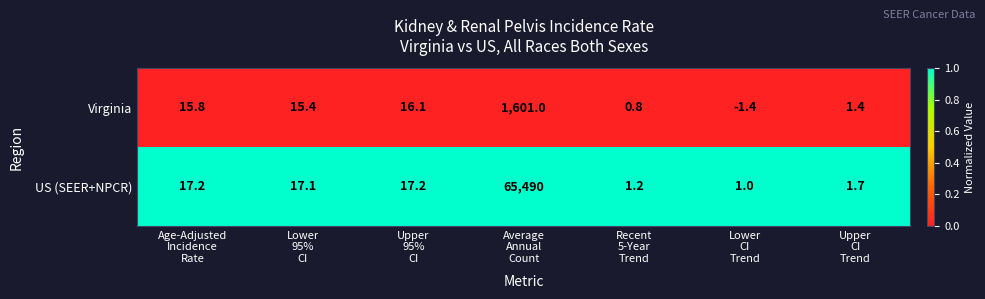

Reading left to right, extract all data points from this chart.

Virginia: 15.8	15.4	16.1	1601.0	0.8	-1.4	1.4
US (SEER+NPCR): 17.2	17.1	17.2	65490.0	1.2	1.0	1.7